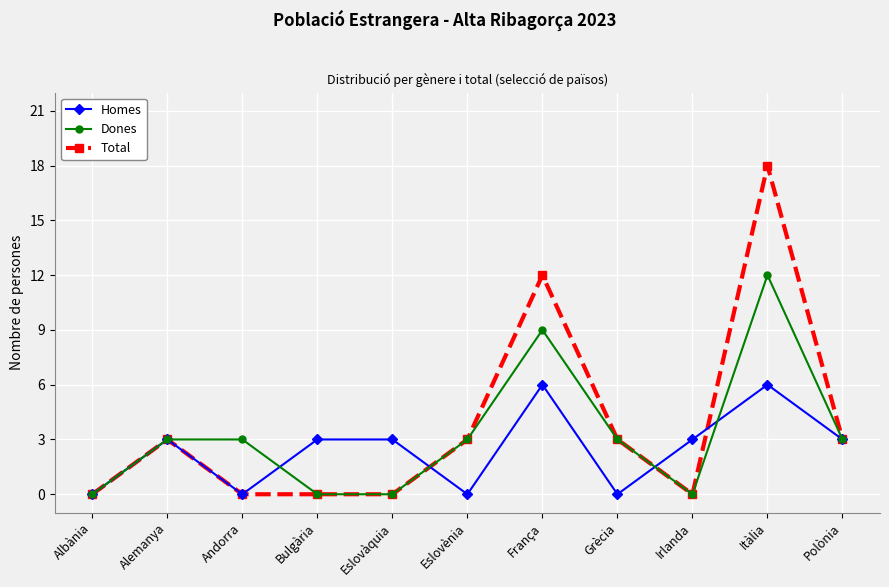

What position from the left is Eslovàquia?

5